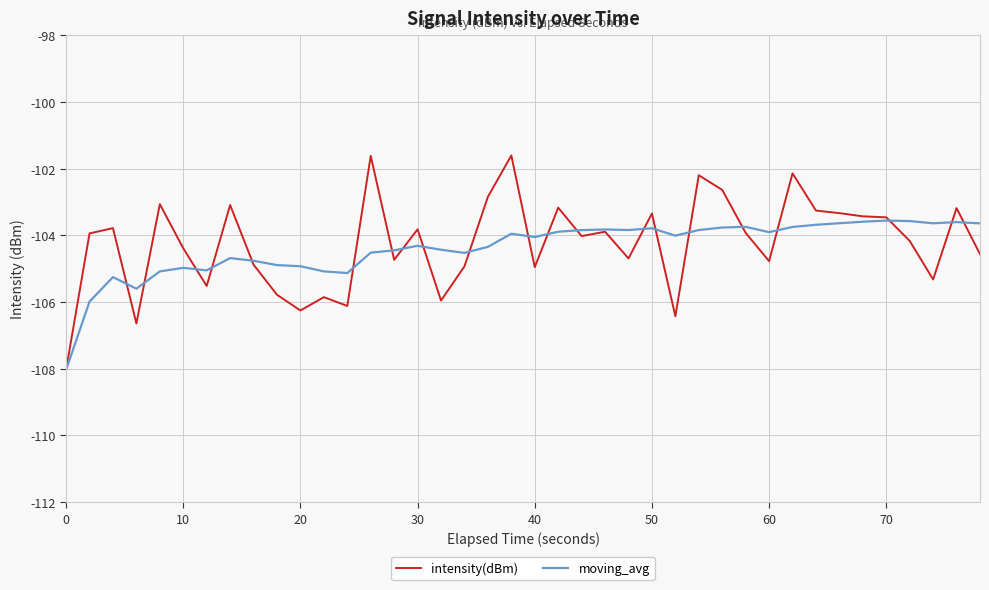

What is the smallest value displayed?

-108.0